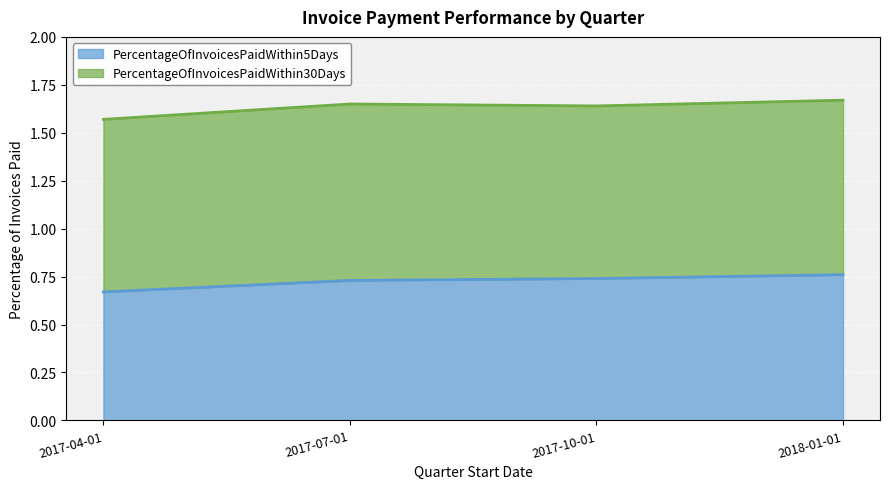

List the labels in order of value, smallest first.

2017-04-01, 2017-07-01, 2017-10-01, 2018-01-01